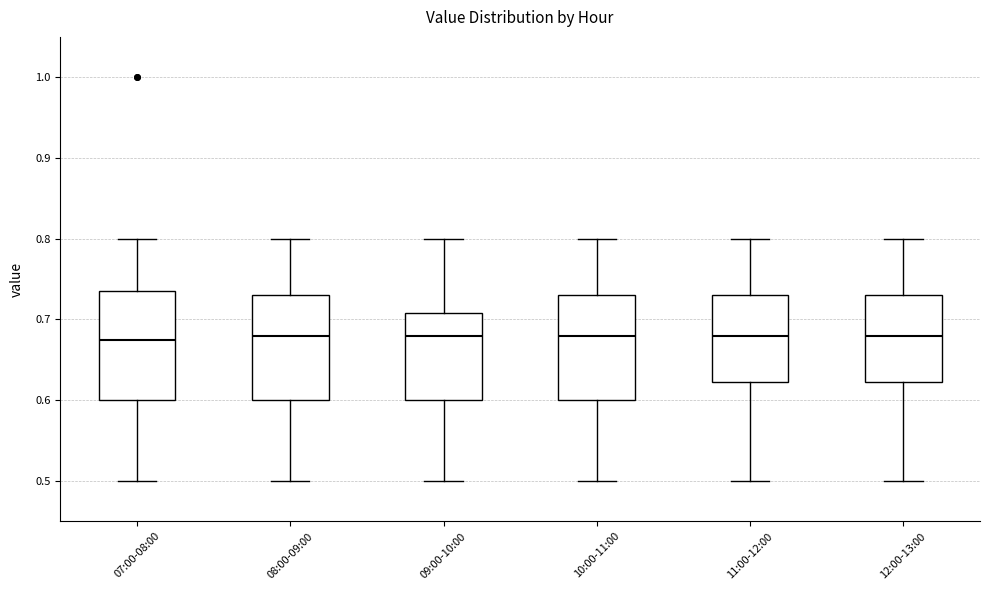

Where does the upper whisker of the box for 07:00-08:00 end on the y-axis? The values are not printed on the chart, so give them approximately, as read against the axis.

0.80